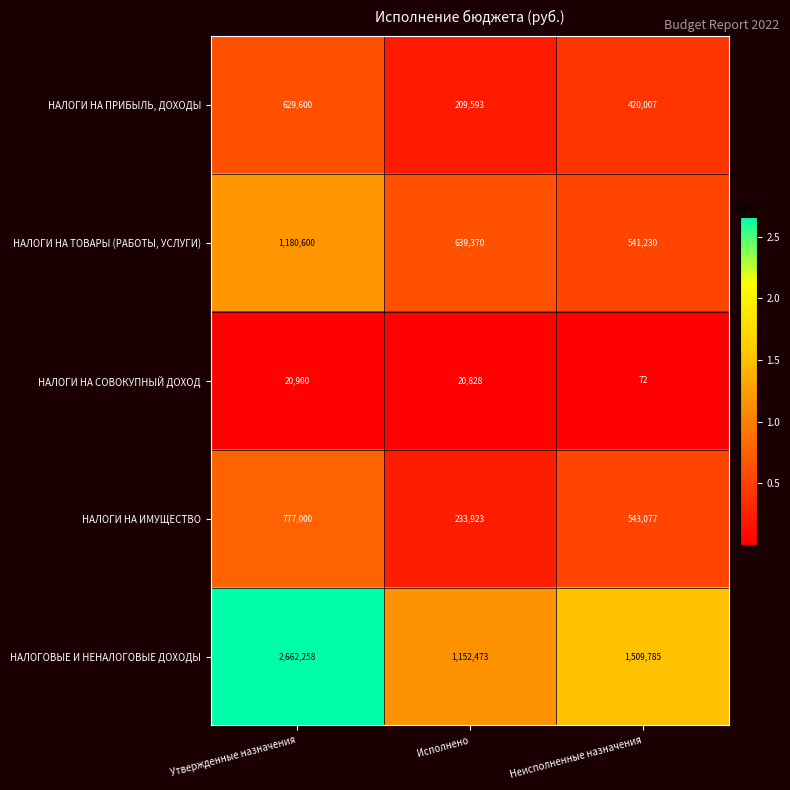

What is the difference between the highest and lowest values at Неисполненные назначения?

1509713